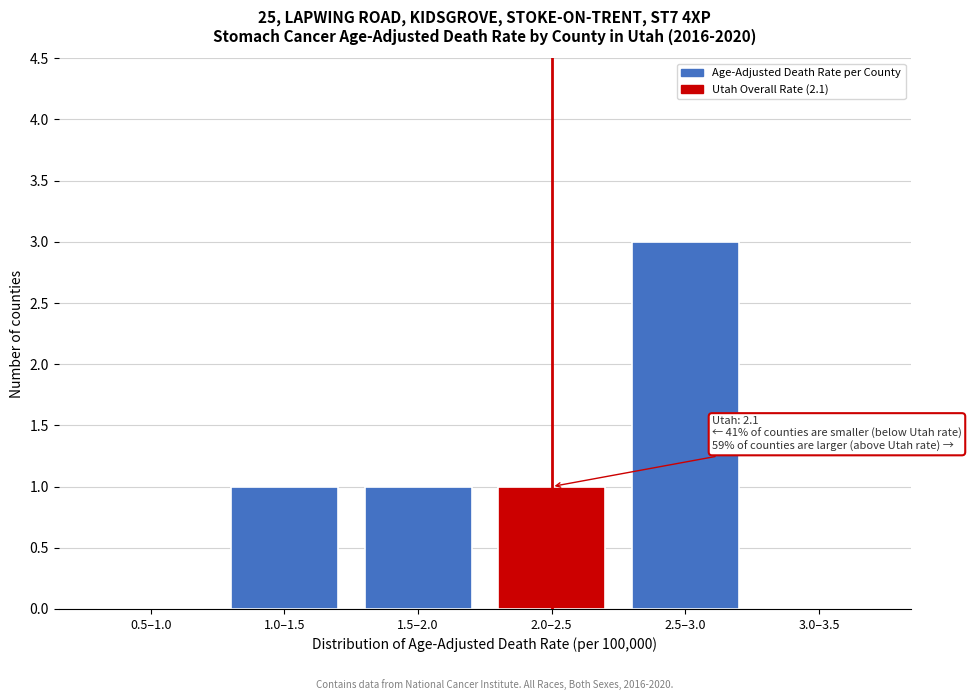

Reading left to right, list all the values displayed in this chart.

0.5–1.0=0	1.0–1.5=1	1.5–2.0=1	2.0–2.5=1	2.5–3.0=3	3.0–3.5=0